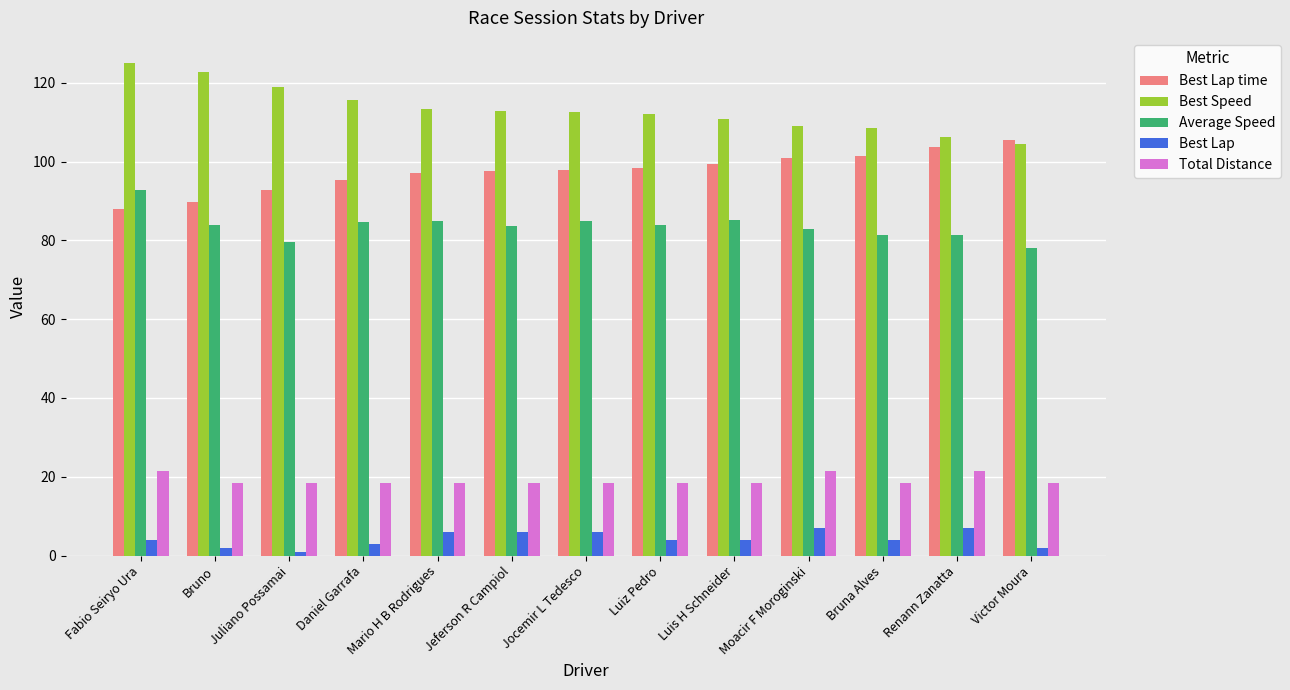

What value does the Total Distance series have at Juliano Possamai?

18.3